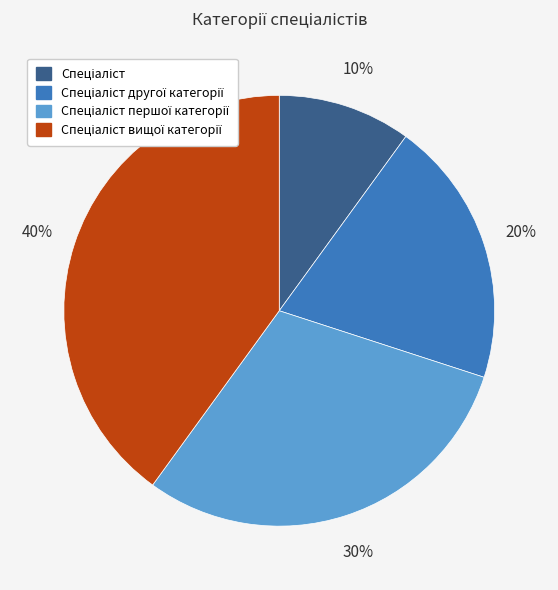

Is there any slice that represents more than half of the pie?

No